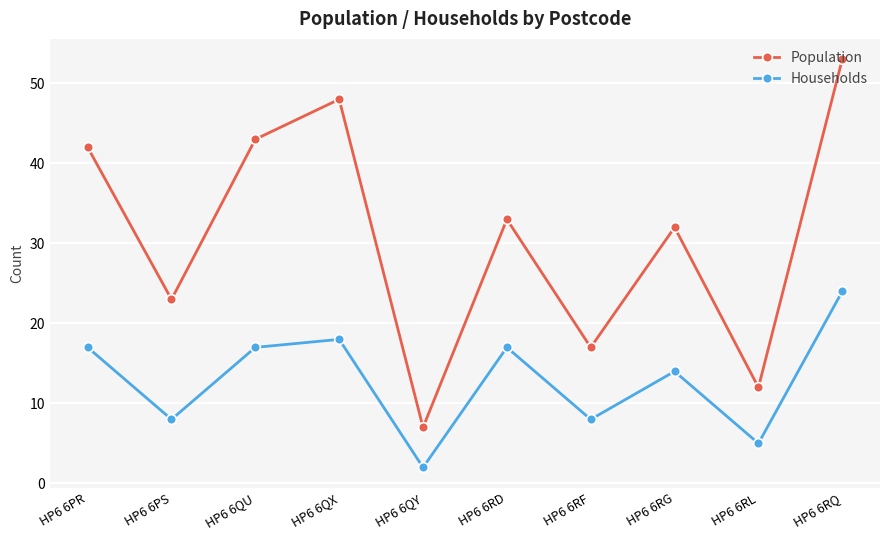

Where is Households nearest to the value 13?

HP6 6RG